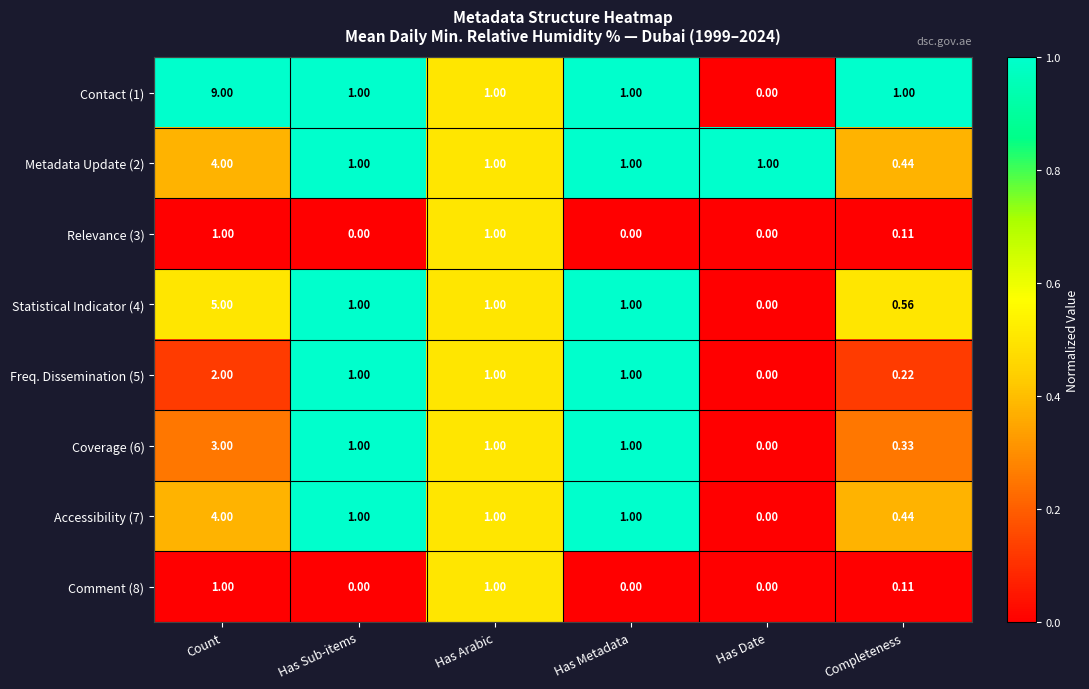

At which category does the chart reach its peak across all series?

Count